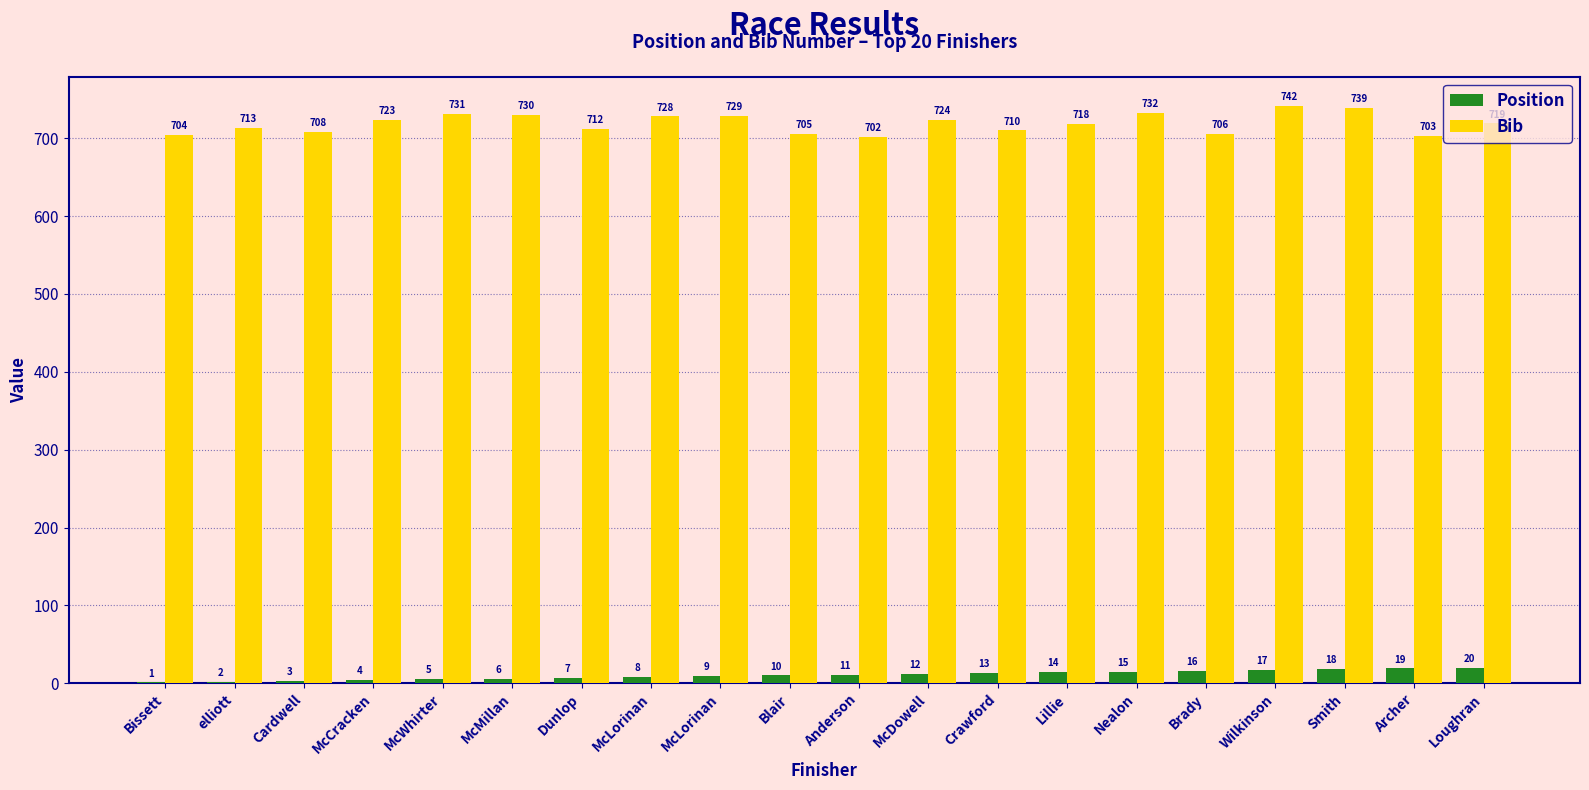

Count the number of categories in the chart.

20